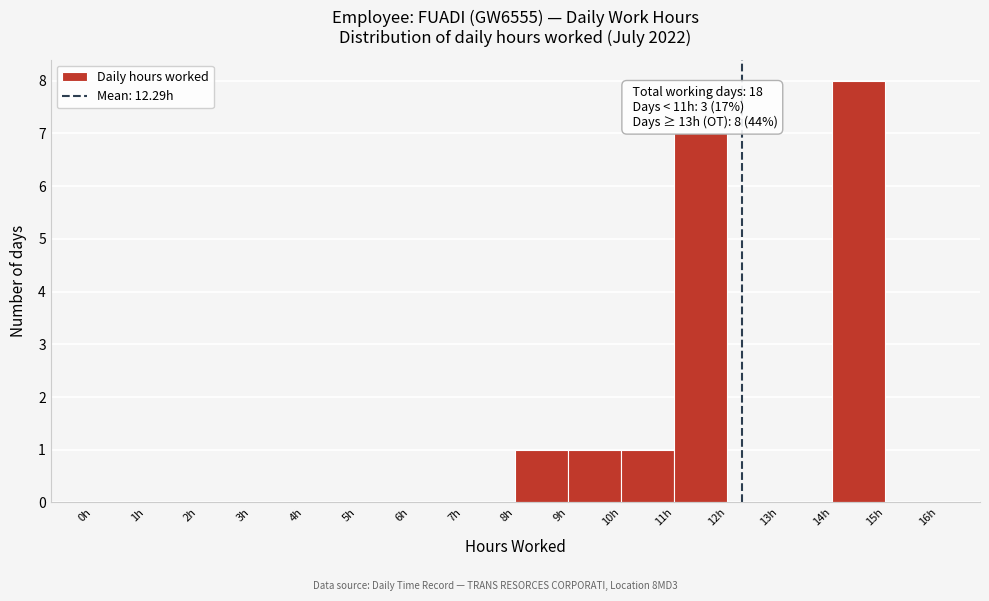

Which range on the x-axis has the tallest bar?

14 to 15